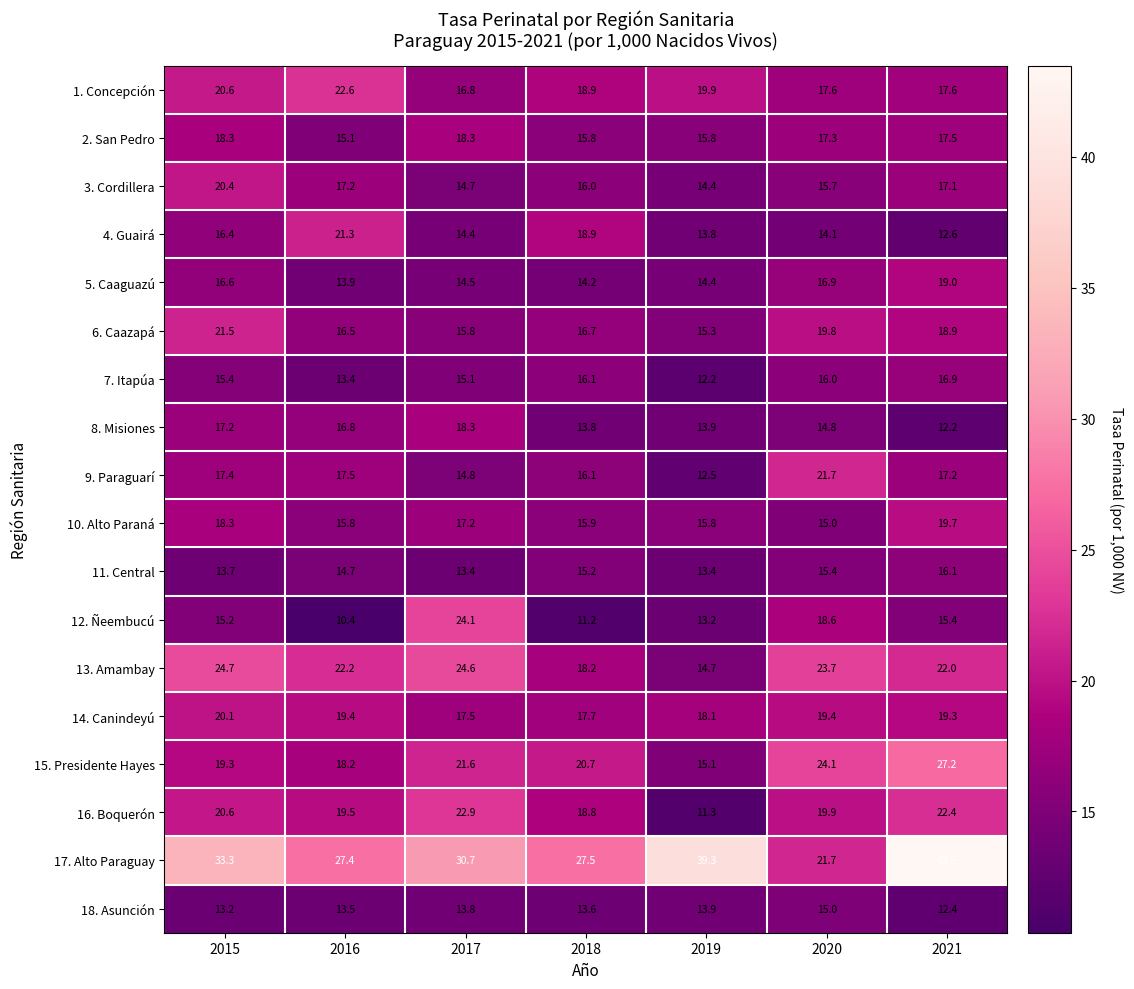

True or false: 9. Paraguarí has a value of 3.6 at 2019.

False